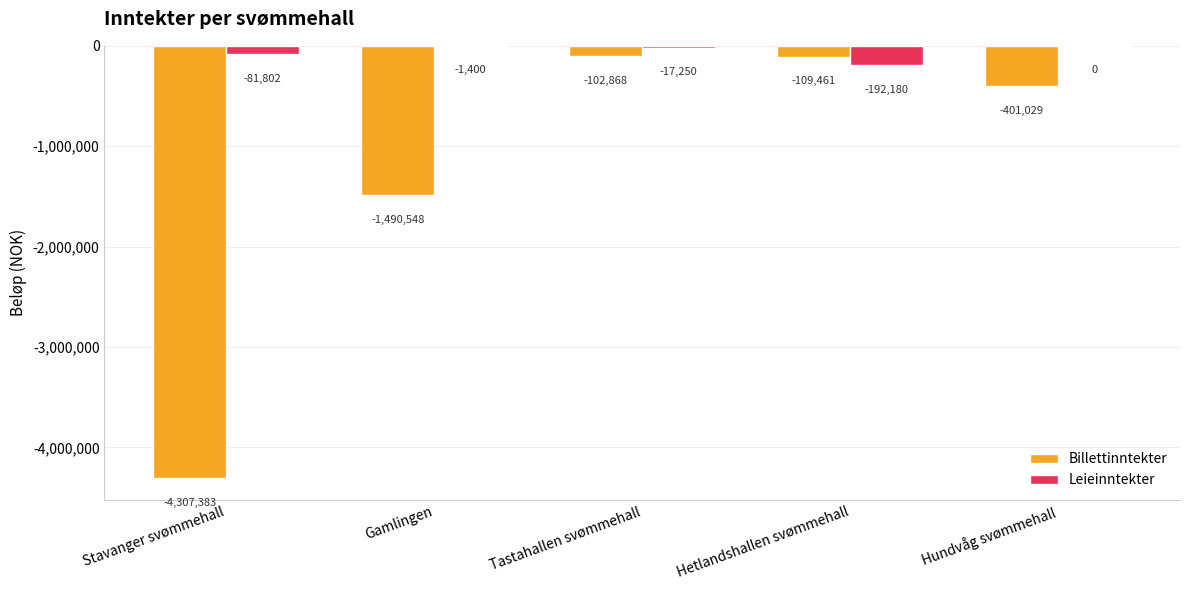

Which label corresponds to the largest value in the chart?

Hundvåg svømmehall